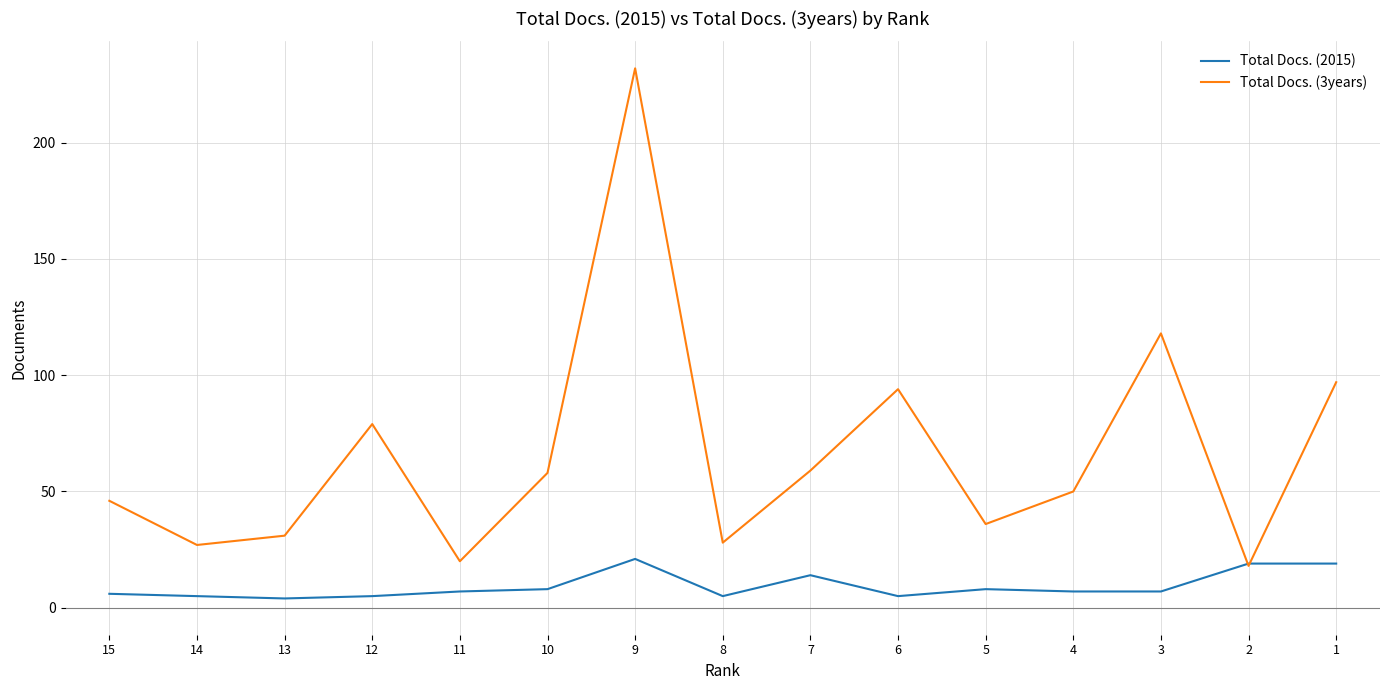

Rank the series by their average value, from highest to lowest.

Total Docs. (3years), Total Docs. (2015)